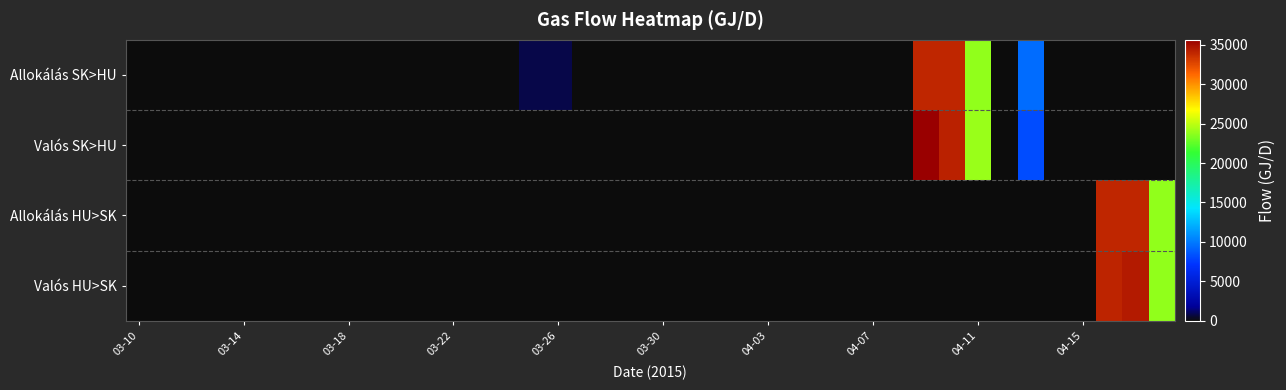

Reading right to left, extract all data points from this chart.

Allokálás SK>HU: 0.0	0.0	0.0	0.0	0.0	9449.8	0.0	23800.0	34000.0	34000.0	0.0	0.0	0.0	0.0	0.0	0.0	0.0	0.0	0.0	0.0	0.0	0.0	0.0	779.3	779.3	0.0	0.0	0.0	0.0	0.0	0.0	0.0	0.0	0.0	0.0	0.0	0.0	0.0	0.0	0.0
Valós SK>HU: 0.0	0.0	0.0	0.0	0.0	8172.0	0.0	24062.0	34211.0	35629.0	0.0	0.0	0.0	0.0	0.0	0.0	0.0	0.0	0.0	0.0	0.0	0.0	0.0	0.0	0.0	0.0	0.0	0.0	0.0	0.0	0.0	0.0	0.0	0.0	0.0	0.0	0.0	0.0	0.0	0.0
Allokálás HU>SK: 23800.0	34000.0	34000.0	0.0	0.0	0.0	0.0	0.0	0.0	0.0	0.0	0.0	0.0	0.0	0.0	0.0	0.0	0.0	0.0	0.0	0.0	0.0	0.0	0.0	0.0	0.0	0.0	0.0	0.0	0.0	0.0	0.0	0.0	0.0	0.0	0.0	0.0	0.0	0.0	0.0
Valós HU>SK: 23830.0	34503.0	34040.0	0.0	0.0	0.0	0.0	0.0	0.0	0.0	0.0	0.0	0.0	0.0	0.0	0.0	0.0	0.0	0.0	0.0	0.0	0.0	0.0	0.0	0.0	0.0	0.0	0.0	0.0	0.0	0.0	0.0	0.0	0.0	0.0	0.0	0.0	0.0	0.0	0.0